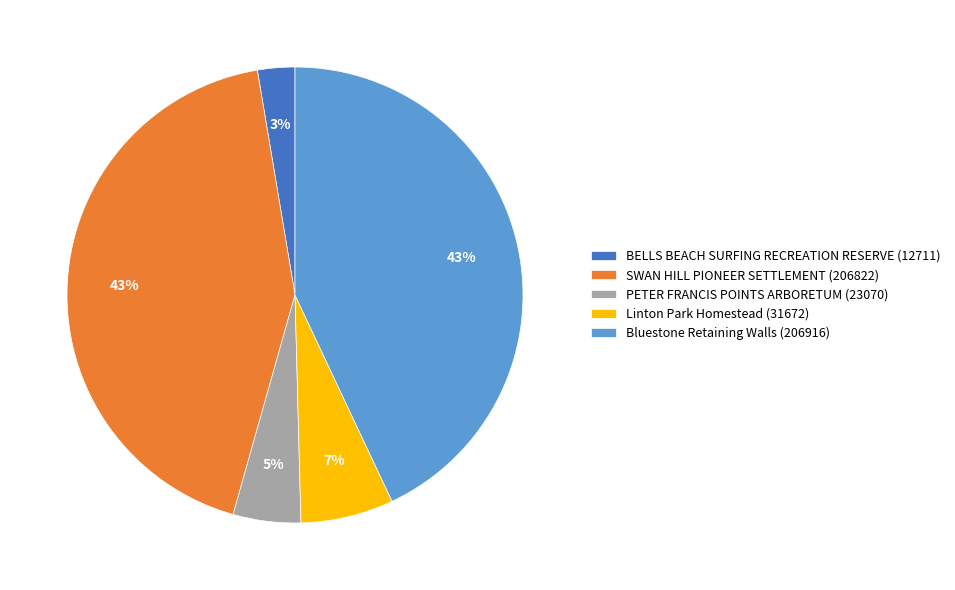

How many slices are in this pie chart?

5